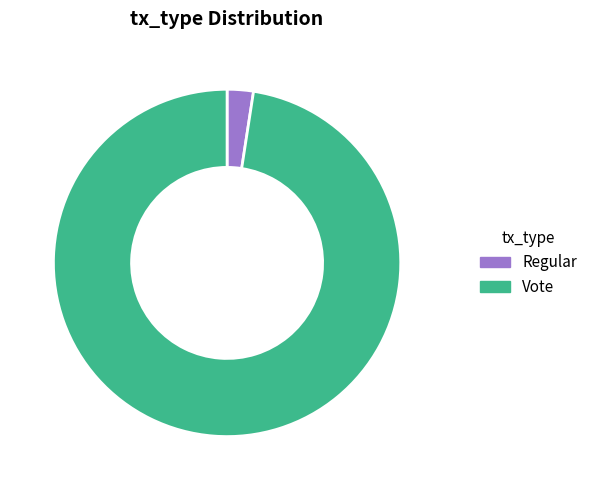

Which category has the biggest portion of the pie?

Vote